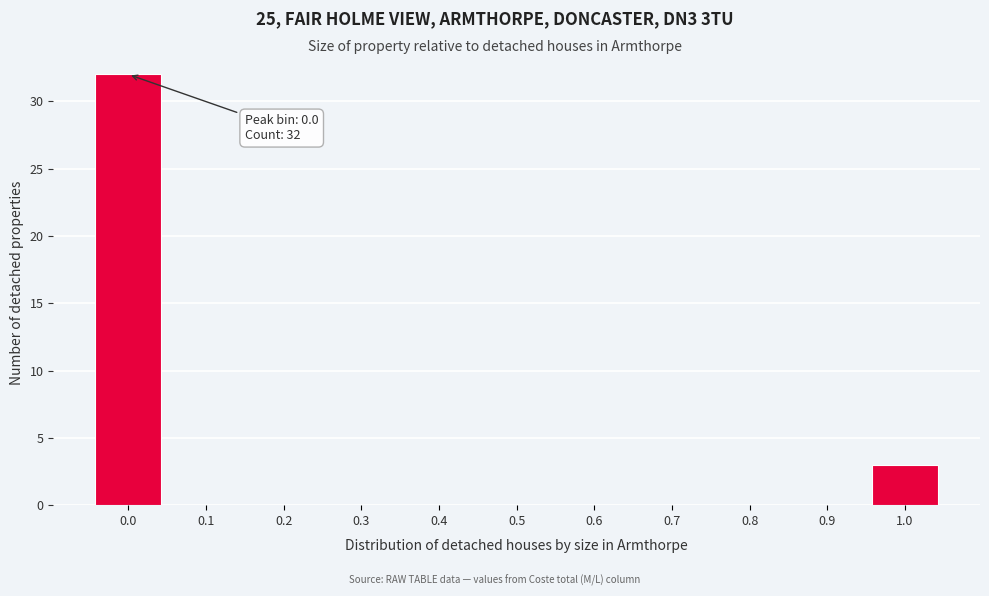

Reading left to right, what are all the values shown in this chart?

0.0=32	0.1=0	0.2=0	0.3=0	0.4=0	0.5=0	0.6=0	0.7=0	0.8=0	0.9=0	1.0=3